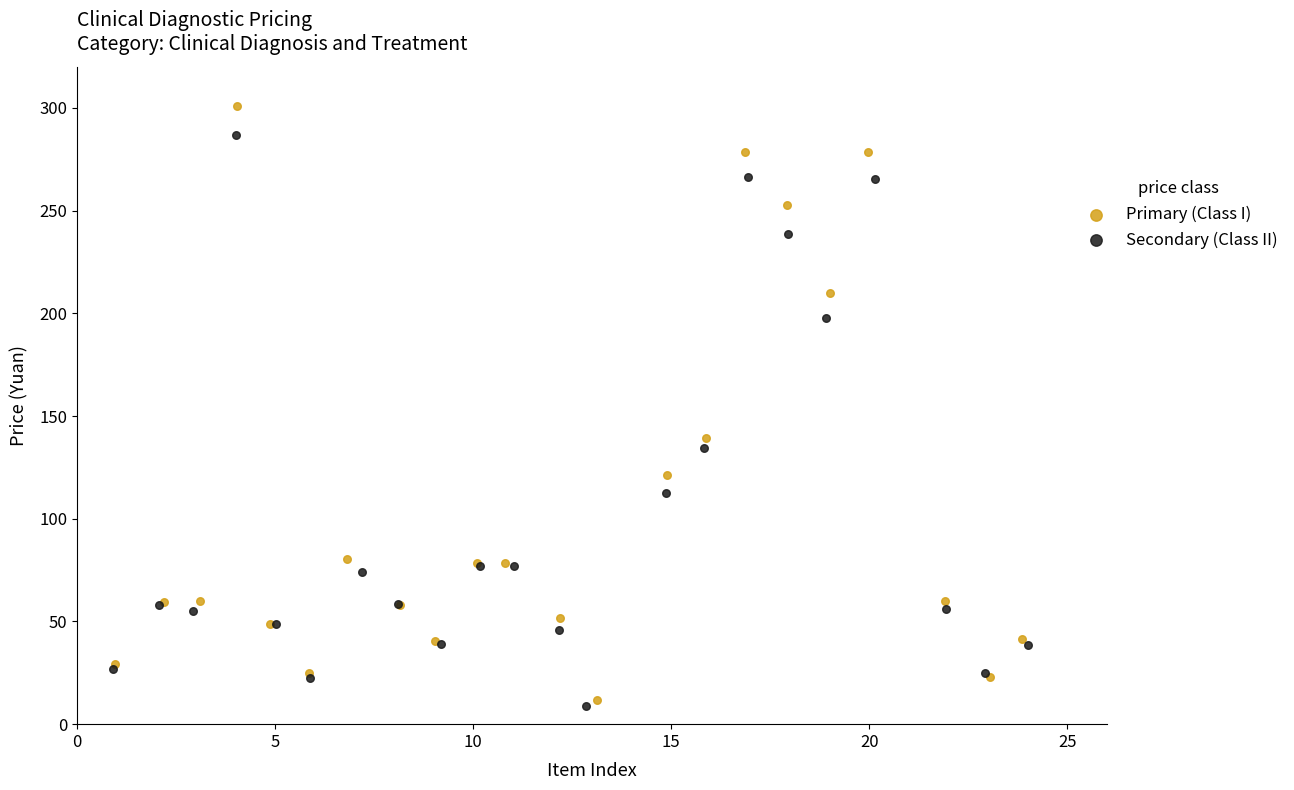

Which series has the widest spread of Y values?

Primary (Class I)